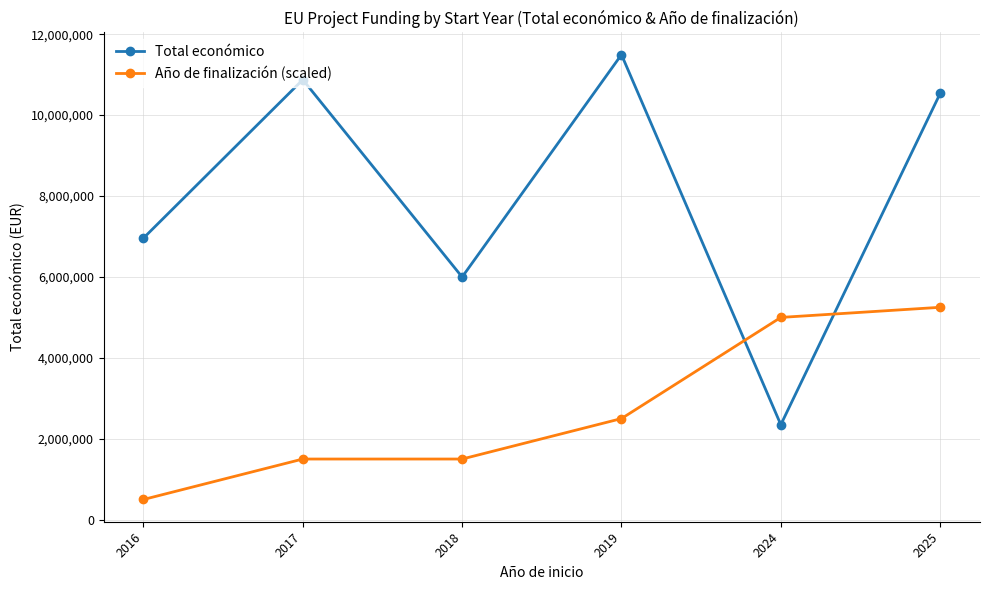

What is the total value across all series at 2017?

12375550